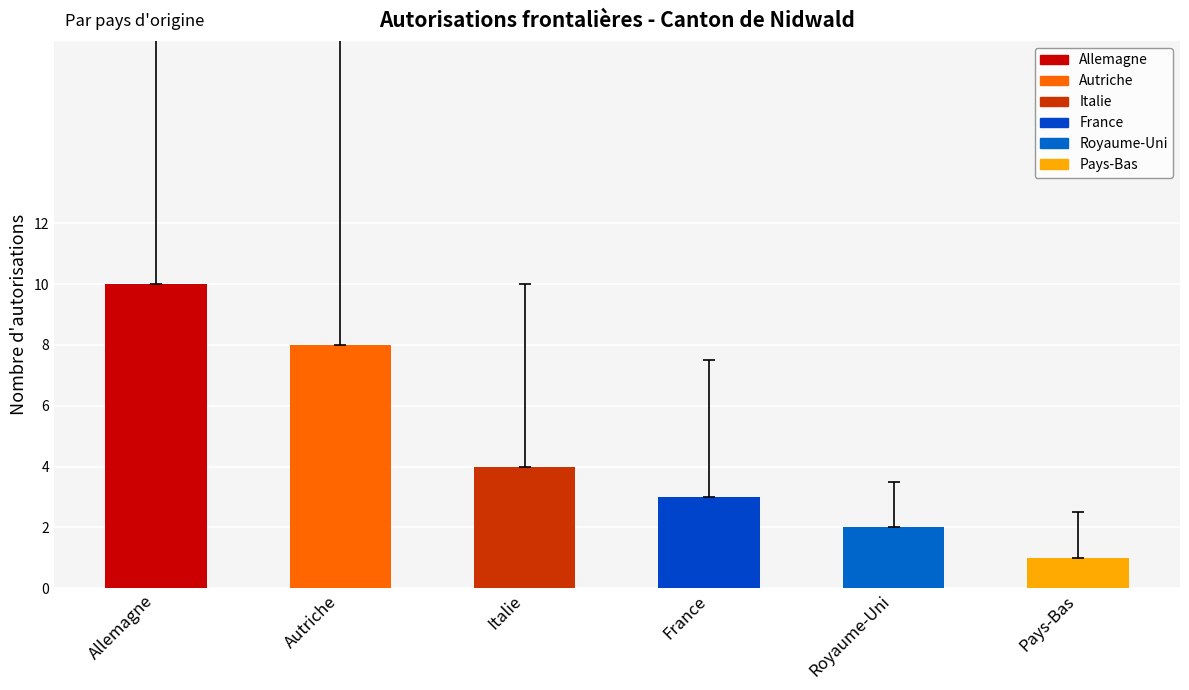

True or false: the data shows 15 at Allemagne.

False